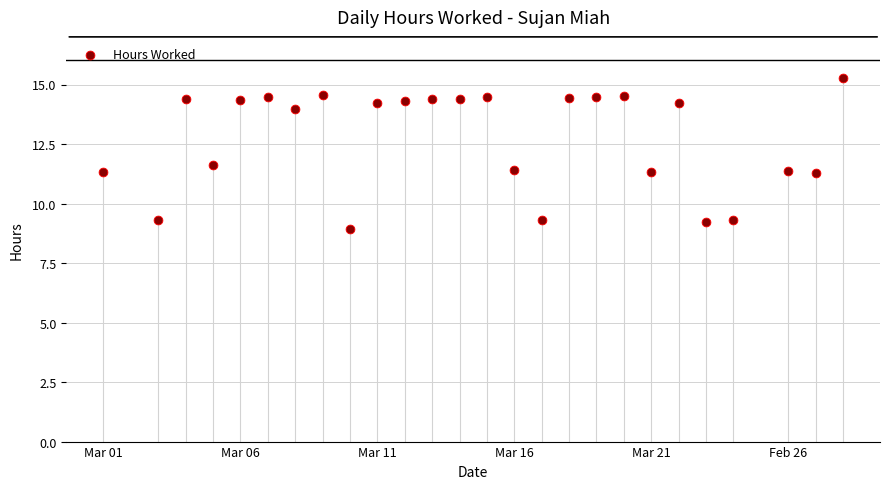

What Y value in the scatter plot is closest to 12?

11.6